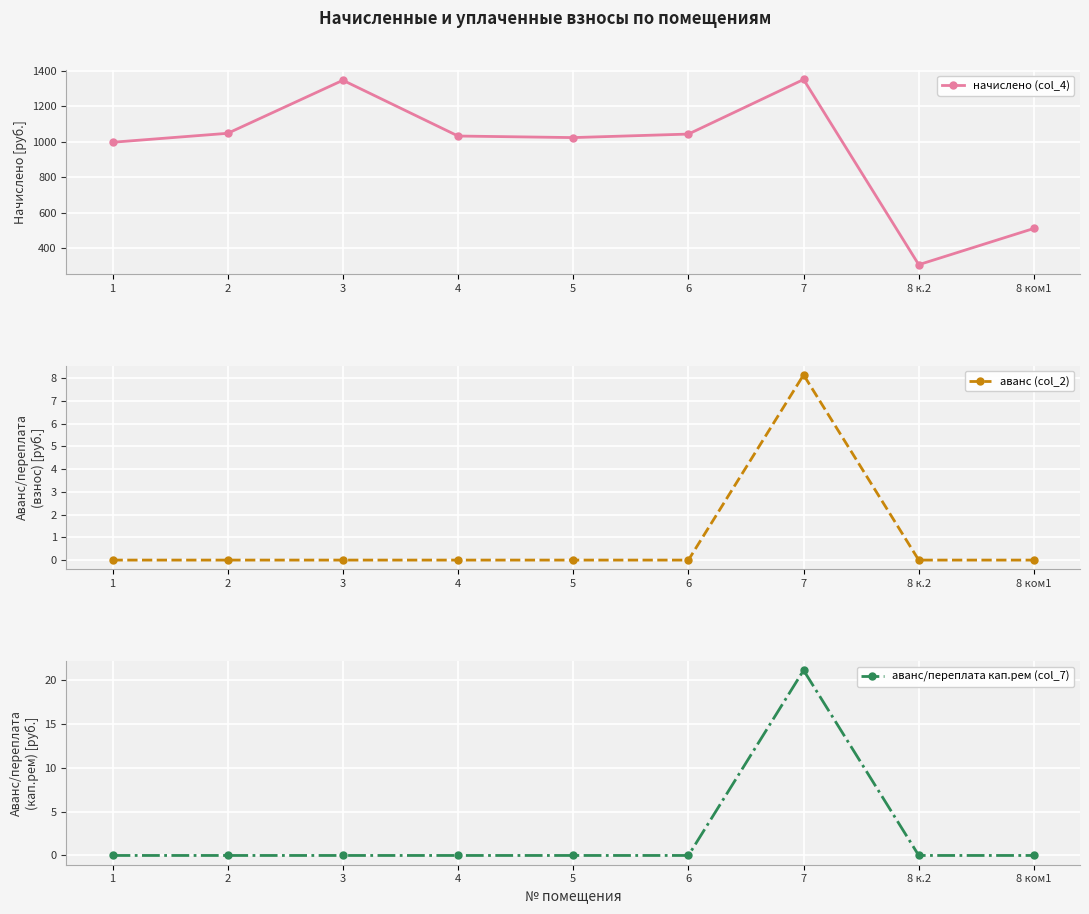

At which category is the sum across all series the highest?

7